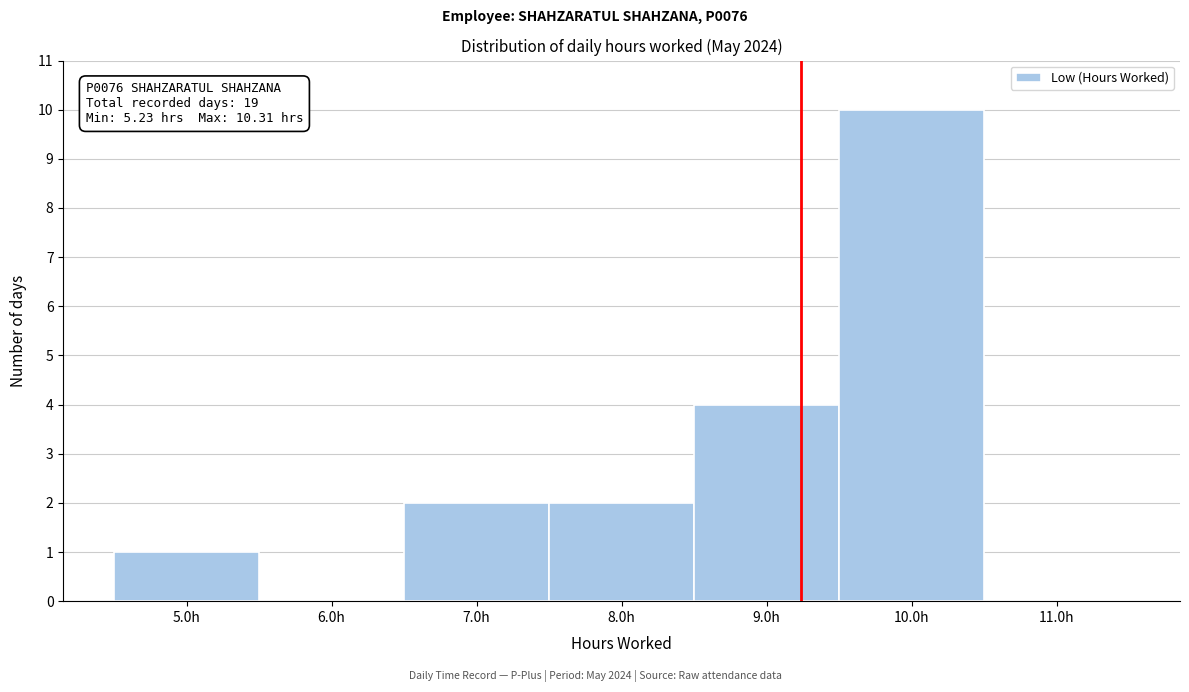

Over which range of the x-axis is the bar tallest?

9.5 to 10.5